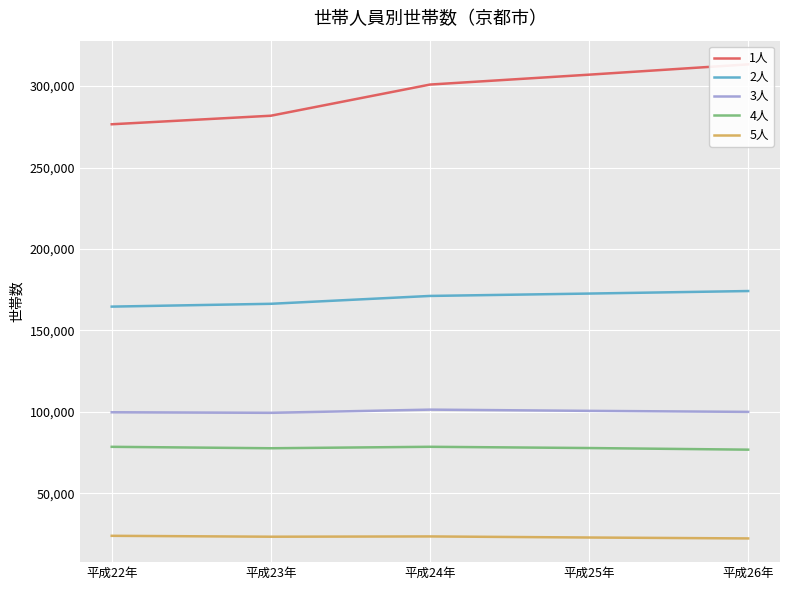

At which label does 3人 reach its peak?

平成24年